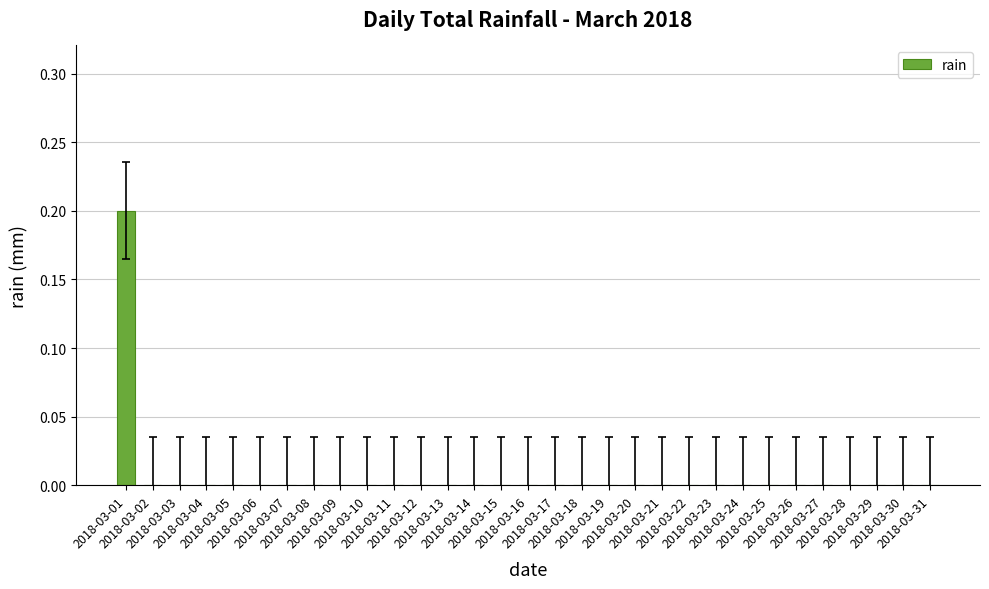

Reading left to right, extract all data points from this chart.

0.2	0.0	0.0	0.0	0.0	0.0	0.0	0.0	0.0	0.0	0.0	0.0	0.0	0.0	0.0	0.0	0.0	0.0	0.0	0.0	0.0	0.0	0.0	0.0	0.0	0.0	0.0	0.0	0.0	0.0	0.0